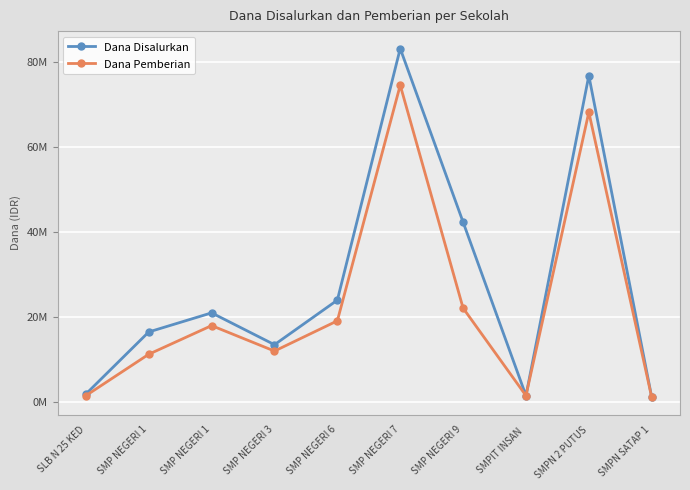

List the labels in order of Dana Pemberian value, largest first.

SMP NEGERI 7, SMPN 2 PUTUS, SMP NEGERI 9, SMP NEGERI 6, SMP NEGERI 1, SMP NEGERI 3, SMP NEGERI 1, SLB N 25 KED, SMPIT INSAN , SMPN SATAP 1